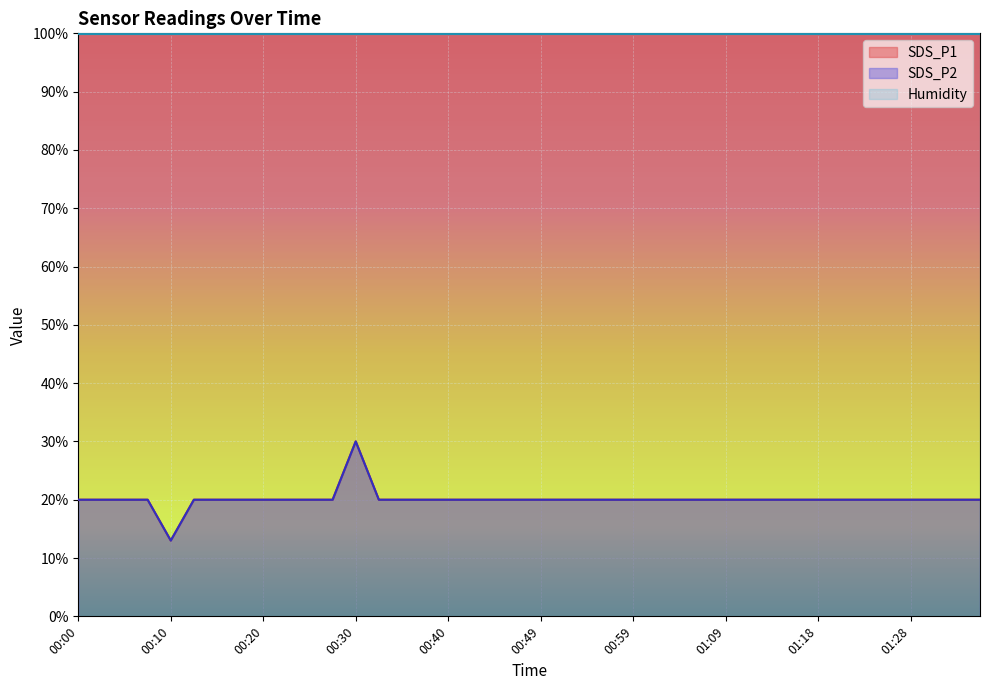

Reading left to right, extract all data points from this chart.

SDS_P1: 20	20	20	20	13	20	20	20	20	20	20	20	30	20	20	20	20	20	20	20	20	20	20	20	20	20	20	20	20	20	20	20	20	20	20	20	20	20	20	20
SDS_P2: 20	20	20	20	13	20	20	20	20	20	20	20	30	20	20	20	20	20	20	20	20	20	20	20	20	20	20	20	20	20	20	20	20	20	20	20	20	20	20	20